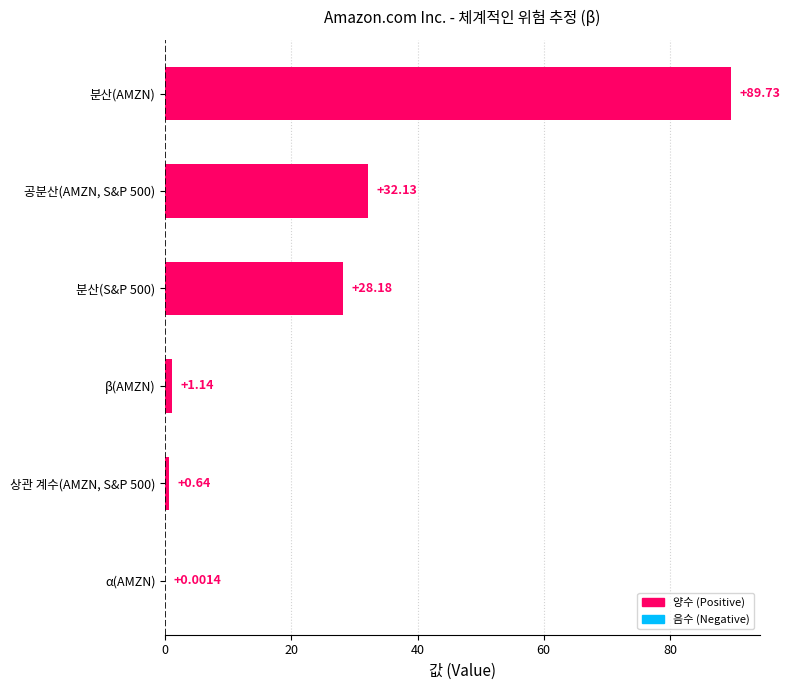

At which category does the chart reach its peak across all series?

분산(AMZN)